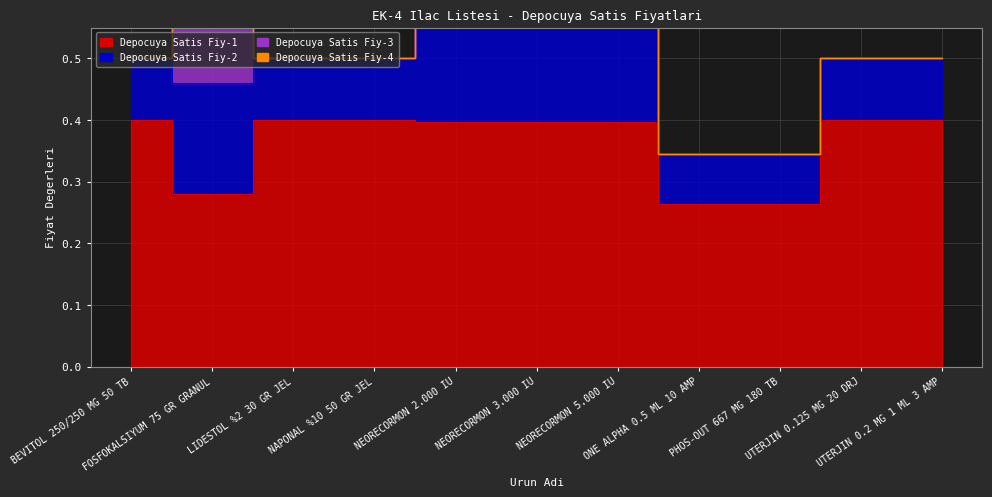

Which series has the largest range (max minus min)?

Depocuya Satis Fiy-2